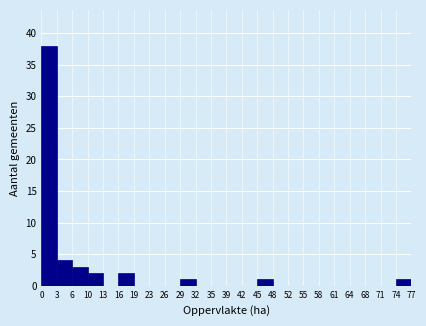

Reading left to right, list every bar in this chart as the range it spans on the x-axis followed by its height. The values are not printed on the chart, so give them approximately, as read against the axis.

0 to 3: 38
3 to 6: 4
6 to 10: 3
10 to 13: 2
13 to 16: 0
16 to 19: 2
19 to 23: 0
23 to 26: 0
26 to 29: 0
29 to 32: 1
32 to 35: 0
35 to 39: 0
39 to 42: 0
42 to 45: 0
45 to 48: 1
48 to 52: 0
52 to 55: 0
55 to 58: 0
58 to 61: 0
61 to 64: 0
64 to 68: 0
68 to 71: 0
71 to 74: 0
74 to 77: 1